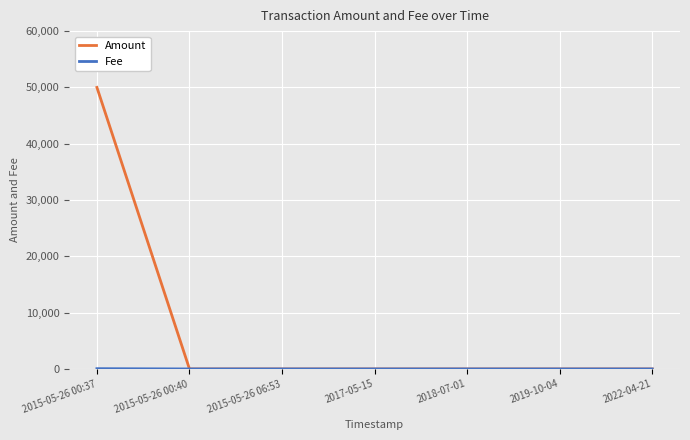

Does the chart display data point markers on the line(s)?

No